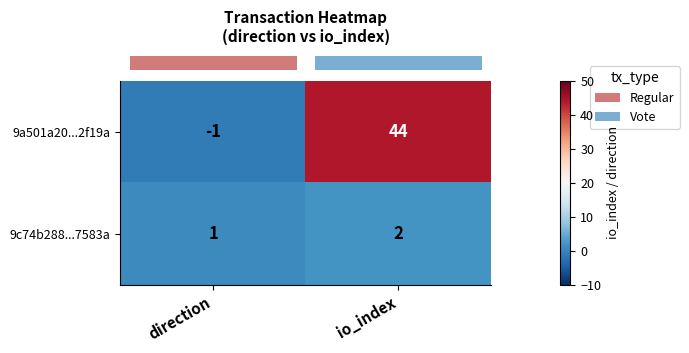

Where is 9a501a20...2f19a nearest to the value 21?

direction